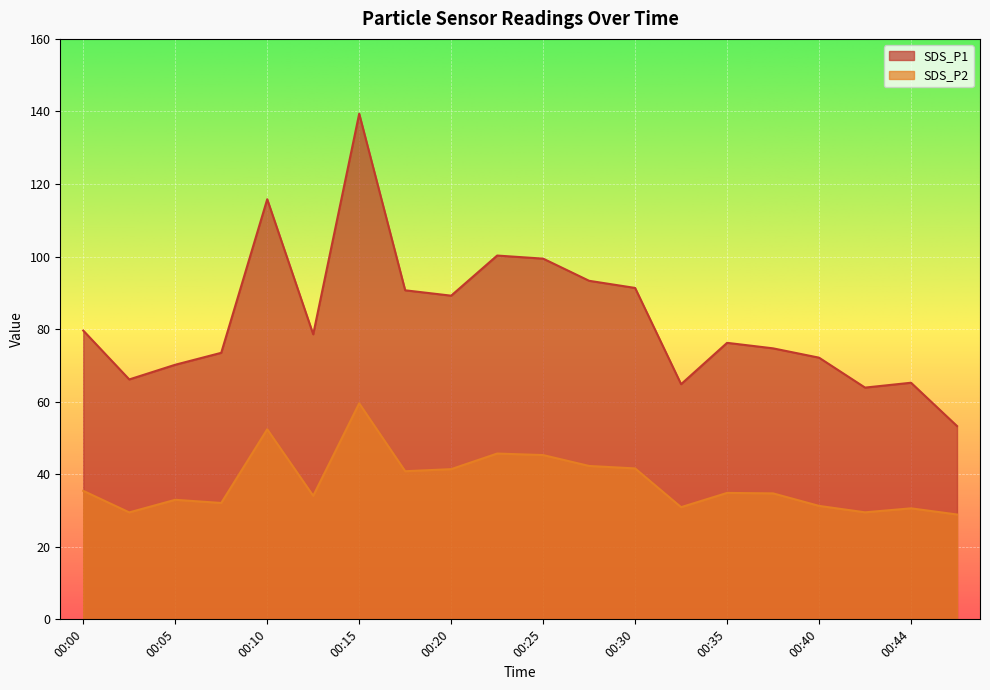

At which category does SDS_P2 reach its first local peak?

00:05